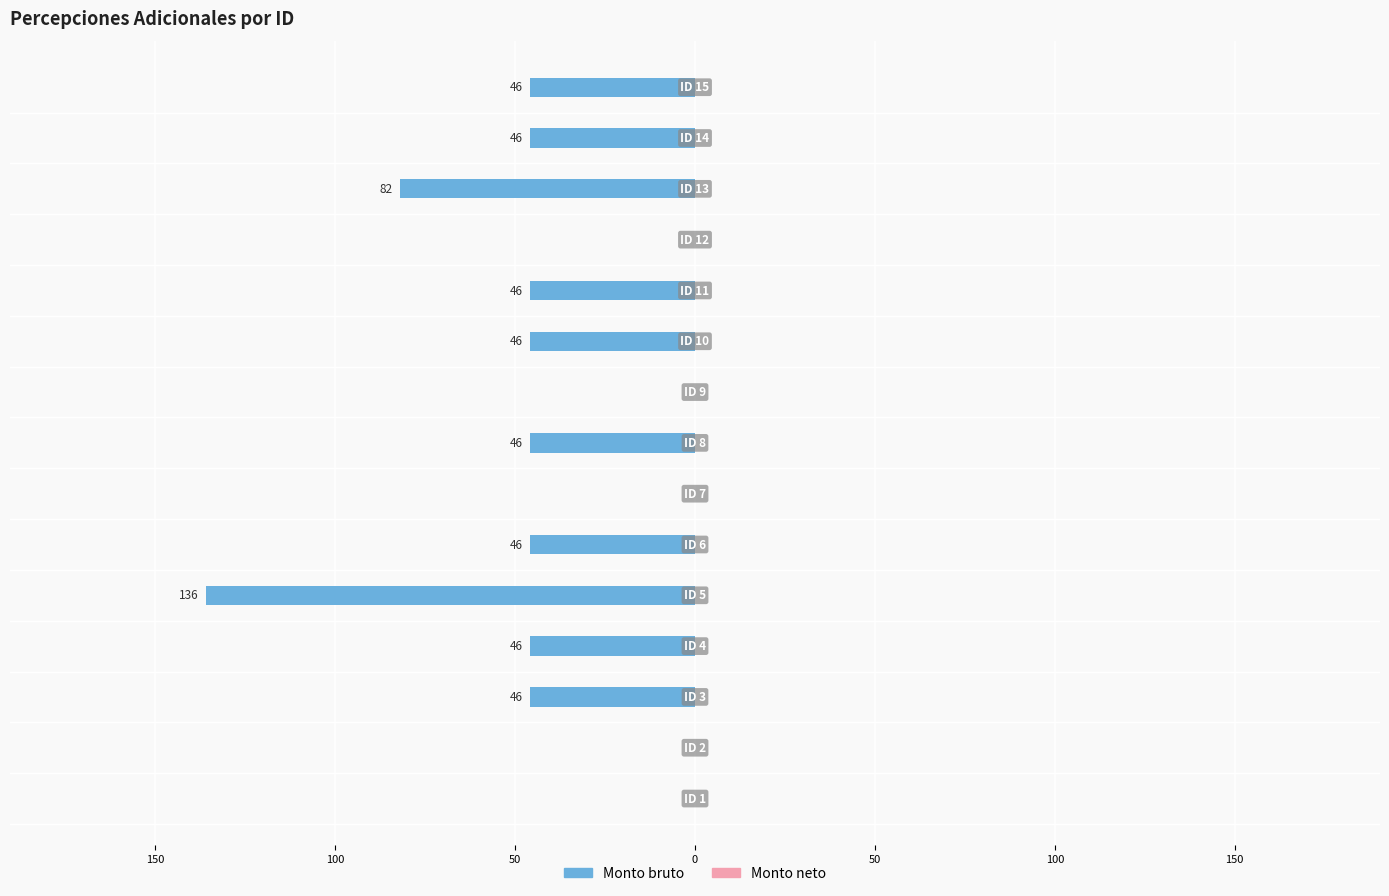

Are the bars horizontal?

Yes